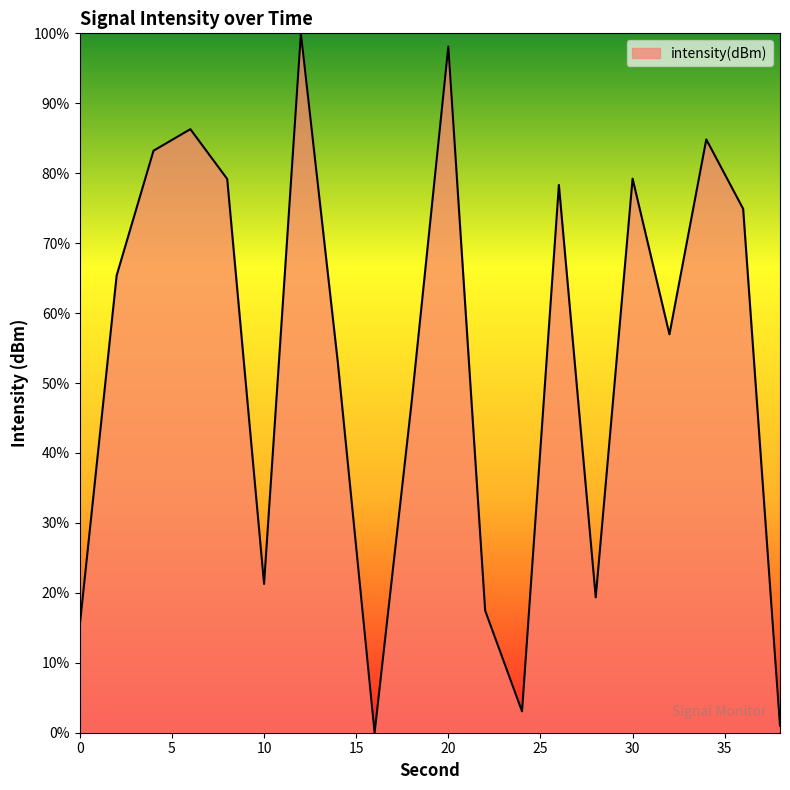

What is the difference between the maximum and minimum values?

100.0